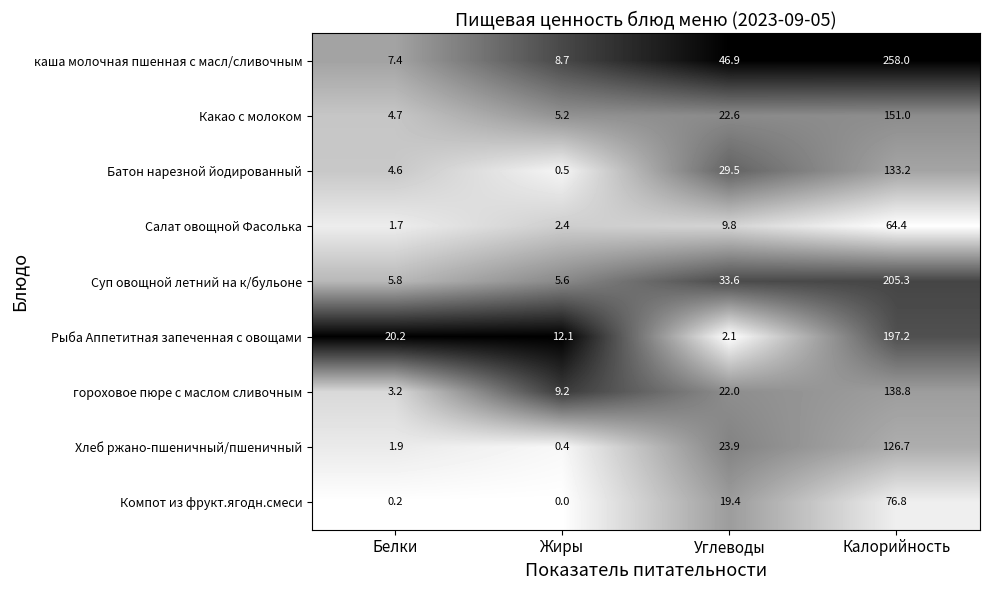

Is it true that Компот из фрукт.ягодн.смеси equals 29.0 at Калорийность?

False